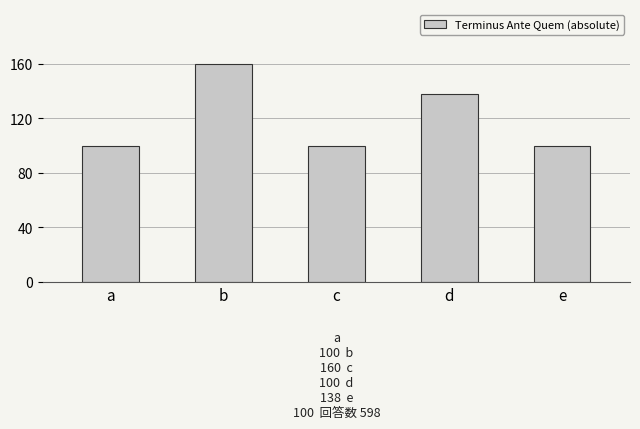

At which category does the chart reach its peak across all series?

b